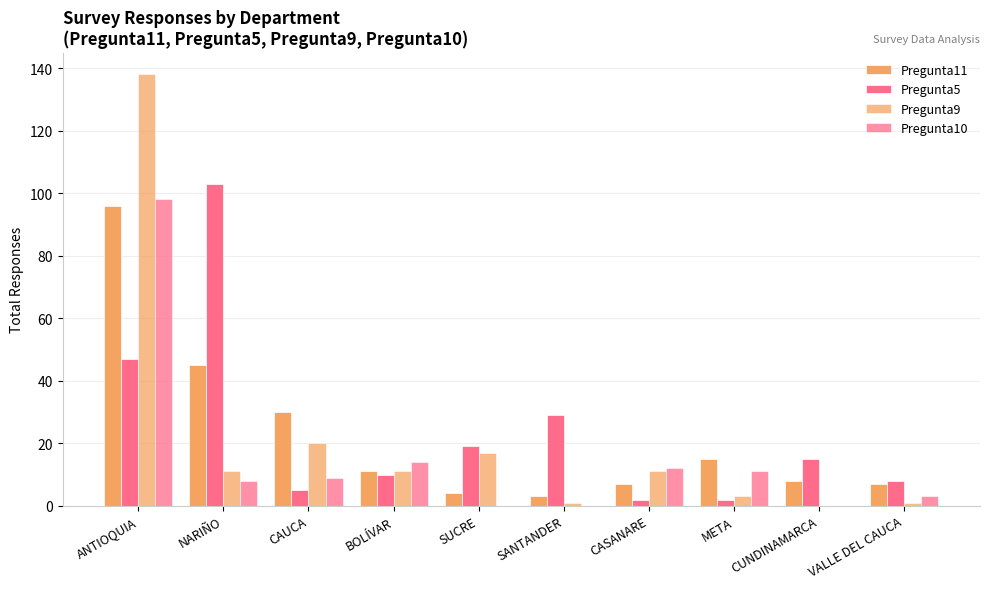

True or false: Pregunta11 has a value of 45 at NARIÑO.

True